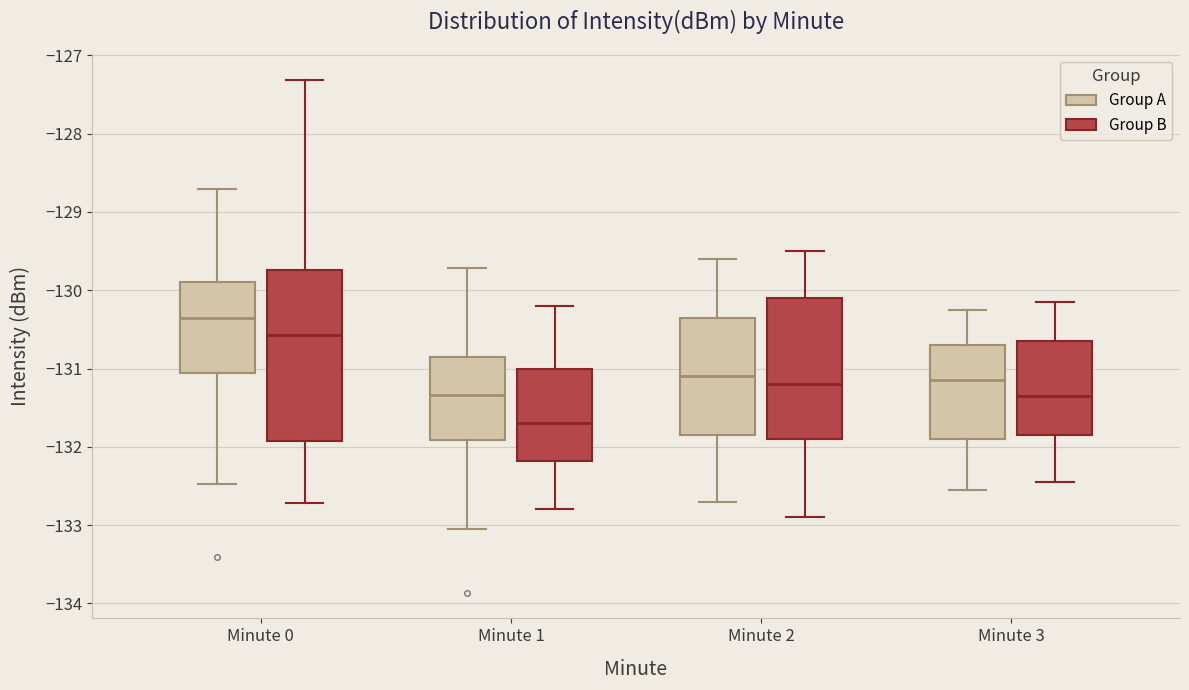

Which box is the tallest, from its lower edge to its upper edge?

Minute 0 (Group B)